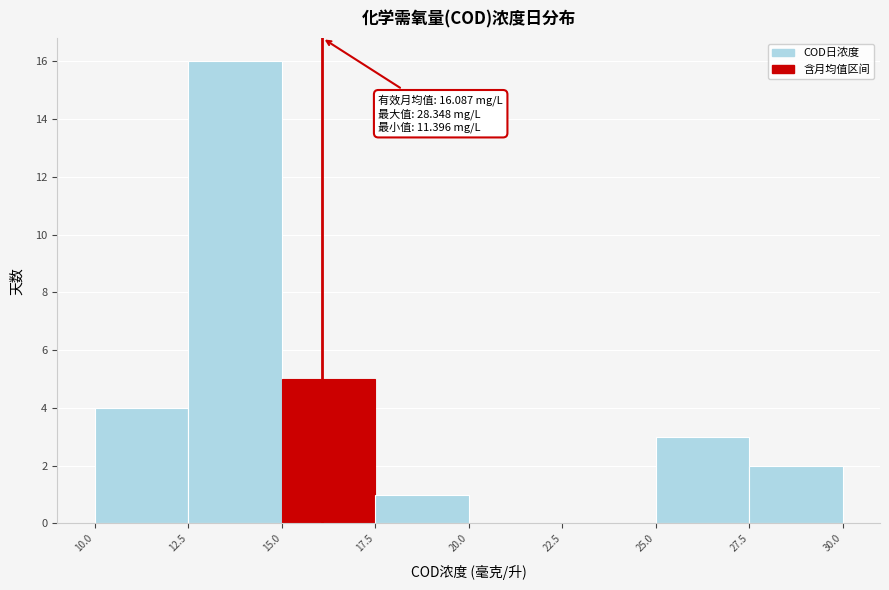

Which range on the x-axis has the tallest bar?

12.5 to 15.0